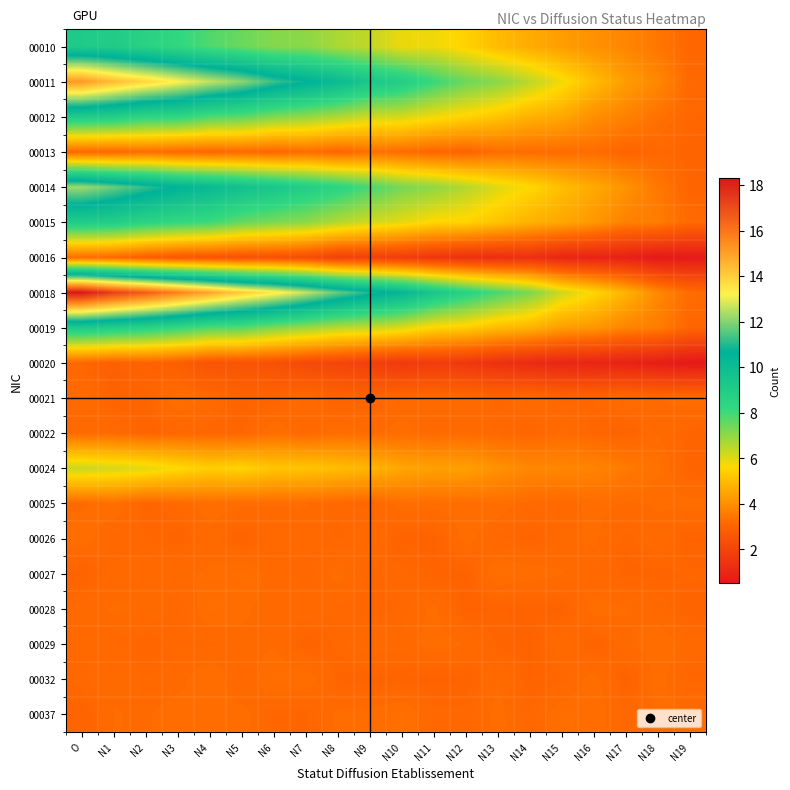

At how many categories does at least one series exceed 7?

15